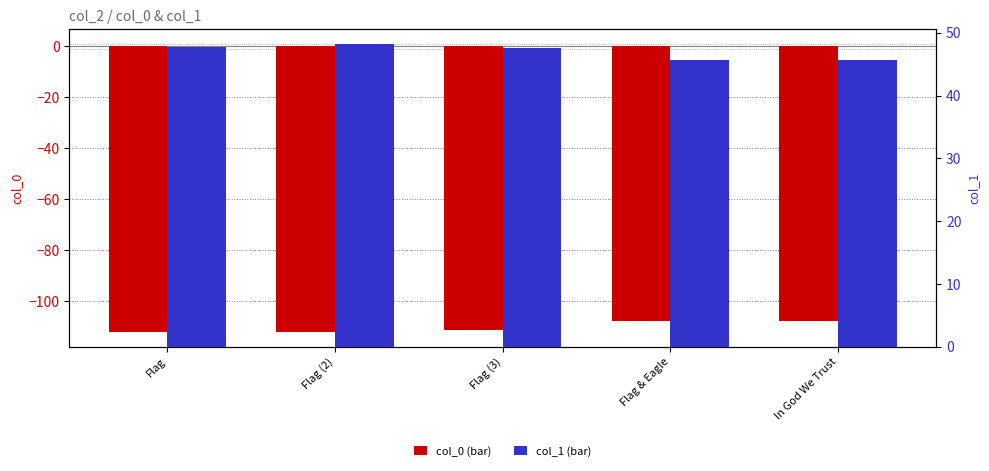

What are all the series names shown in the legend?

col_0, col_1